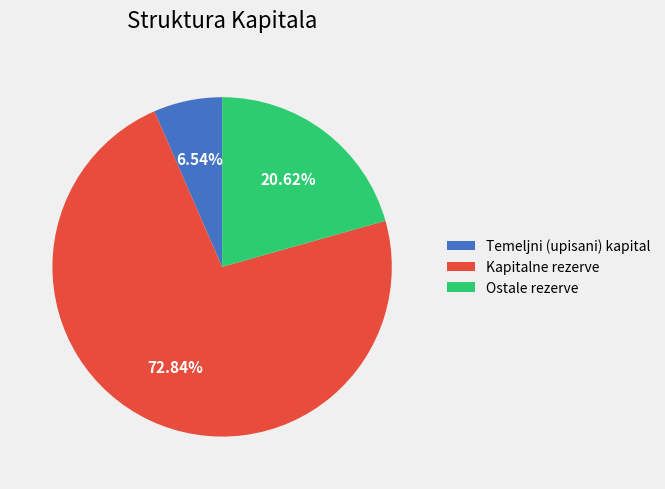

To the nearest percent, what percentage of the pie is Temeljni (upisani) kapital?

7%